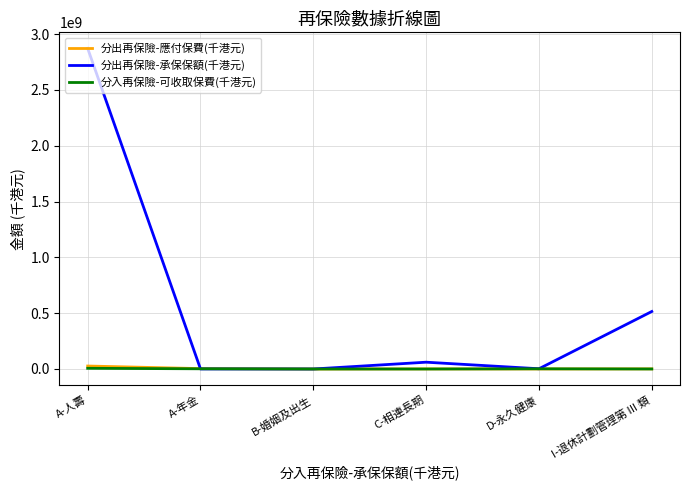

What is the greatest value displayed?

2872181410